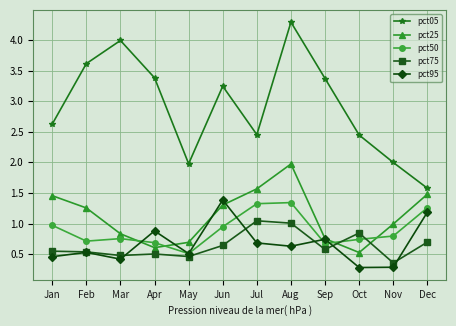

What is the sum of all pct05 values?

35.0